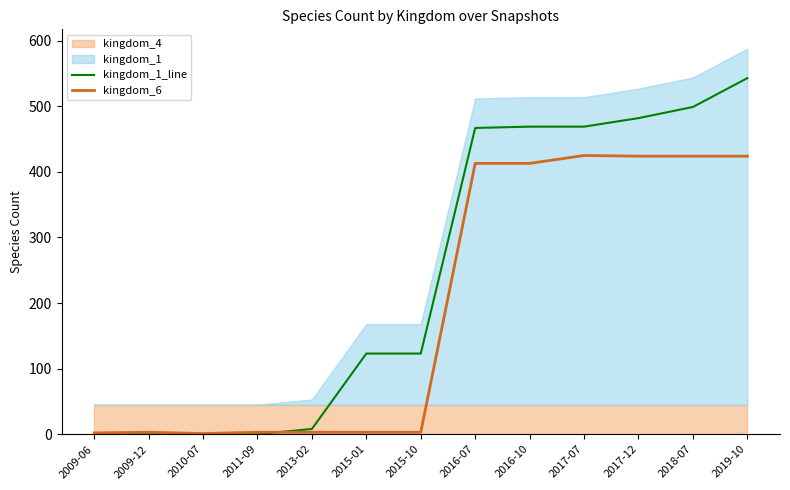

Is it true that kingdom_1_line equals 791 at 2017-07?

False